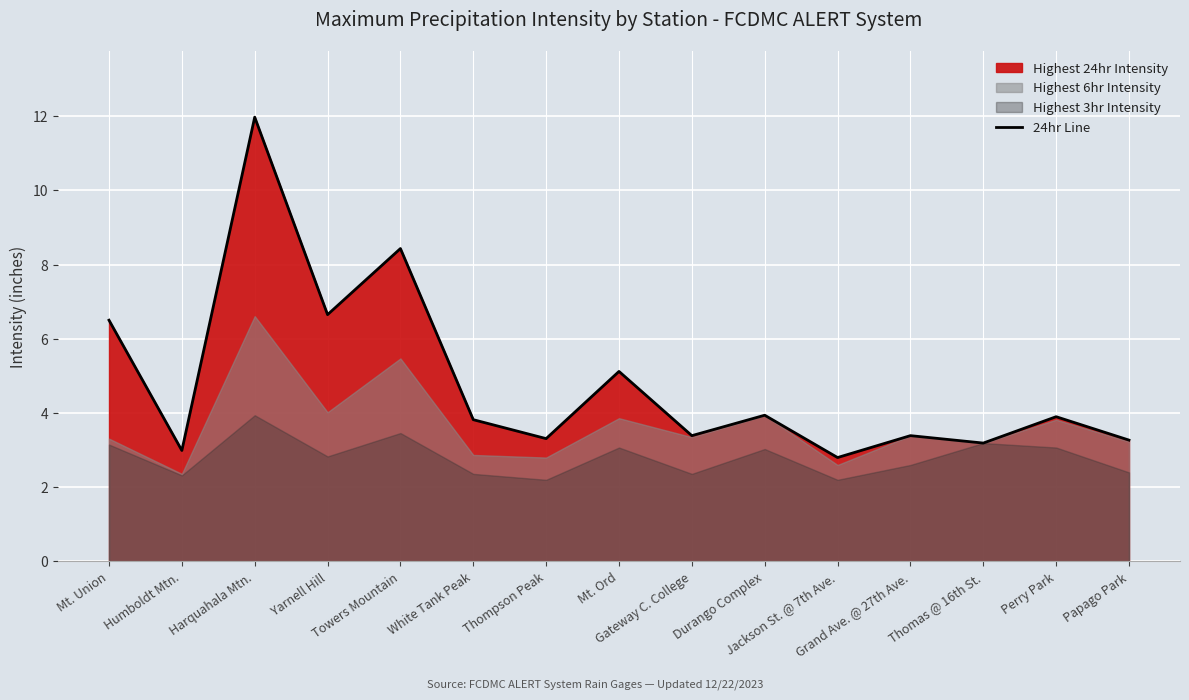

Rank the categories by value from lowest to highest.

Jackson St. @ 7th Ave., Humboldt Mtn., Thomas @ 16th St., Papago Park, Thompson Peak, Gateway C. College, Grand Ave. @ 27th Ave., White Tank Peak, Perry Park, Durango Complex, Mt. Ord, Mt. Union, Yarnell Hill, Towers Mountain, Harquahala Mtn.